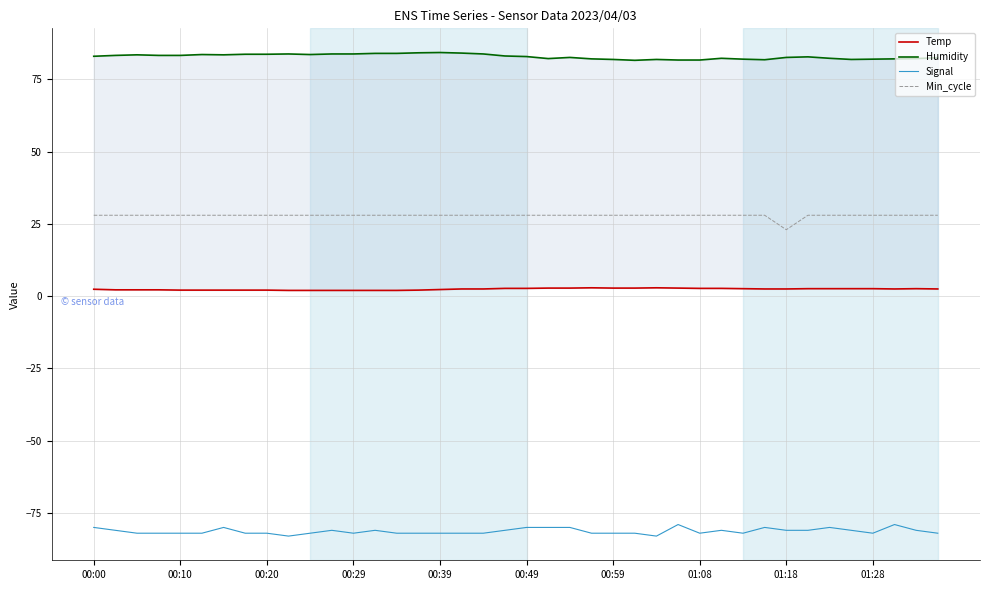

Which series has the largest total across all categories?

Humidity